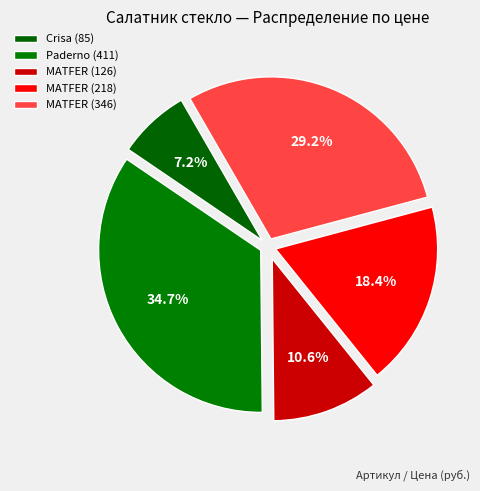

Count the number of slices in the pie.

5